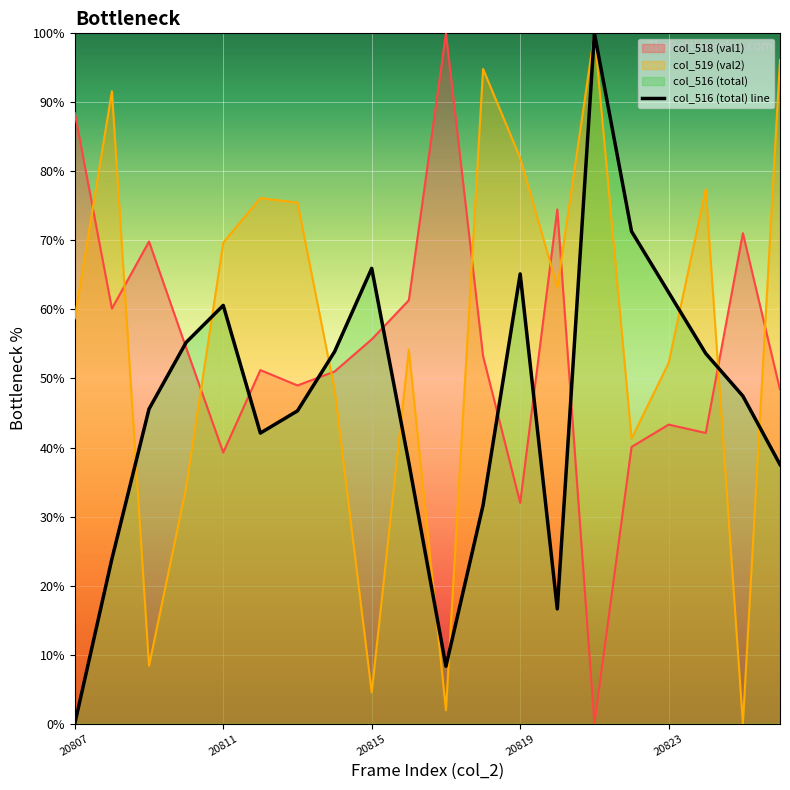

What is the difference between the values at 20823 and 20807?

62.5